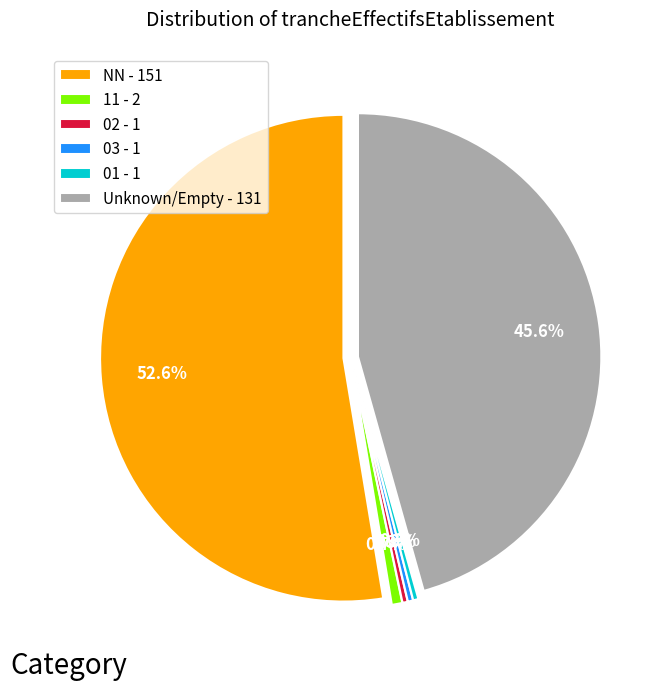

What is the smallest slice in the pie chart?

02